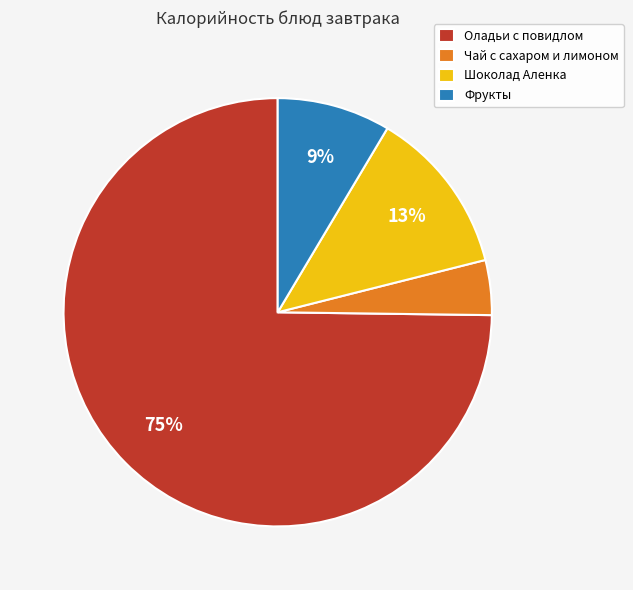

Rank the categories by value from lowest to highest.

Чай с сахаром и лимоном, Фрукты, Шоколад Аленка, Оладьи с повидлом